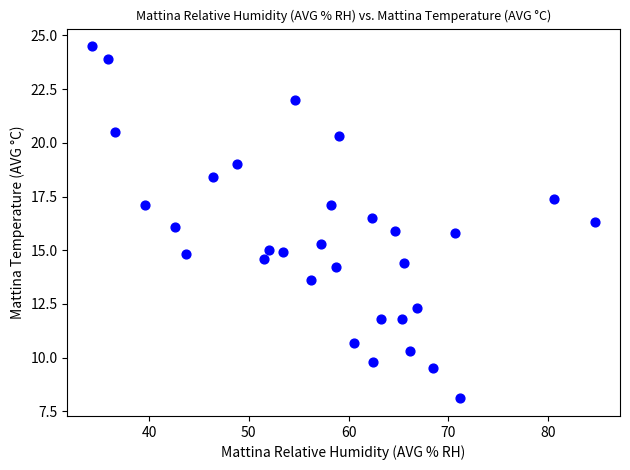

What is the range of X values (max minus min)?

50.4